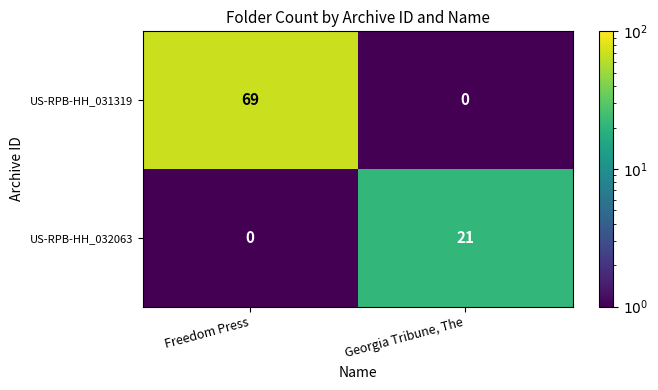

Count the number of categories in the chart.

2